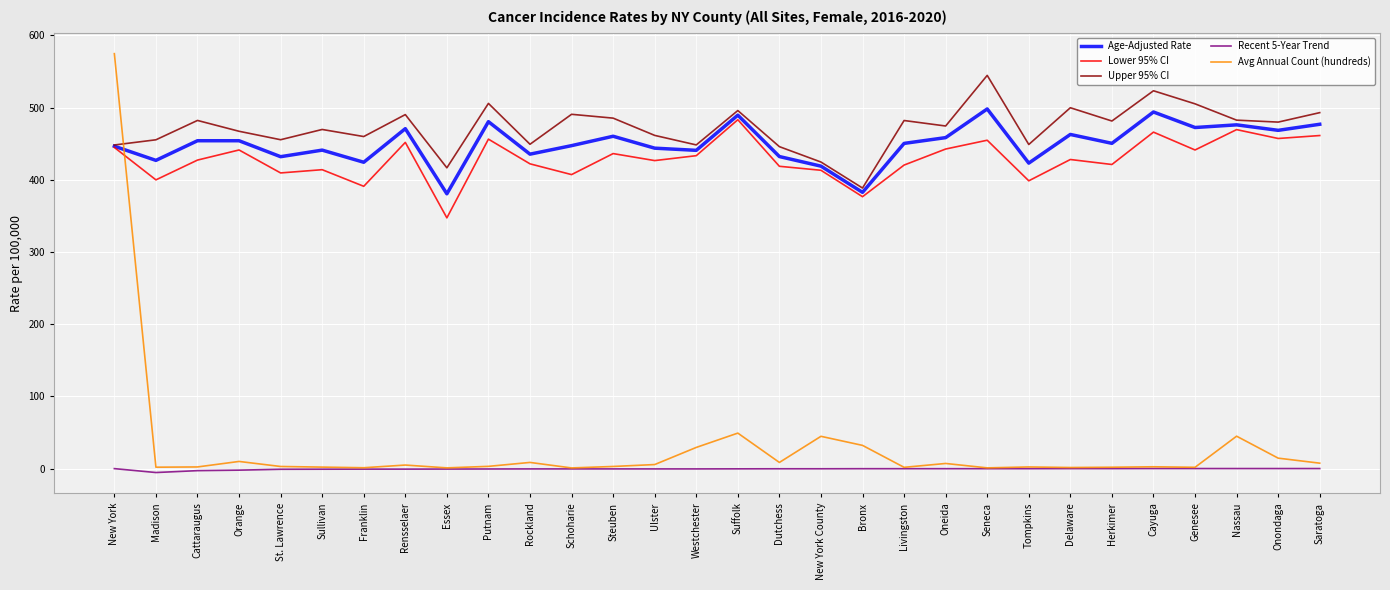

Which series has the widest spread of values?

Avg Annual Count (hundreds)